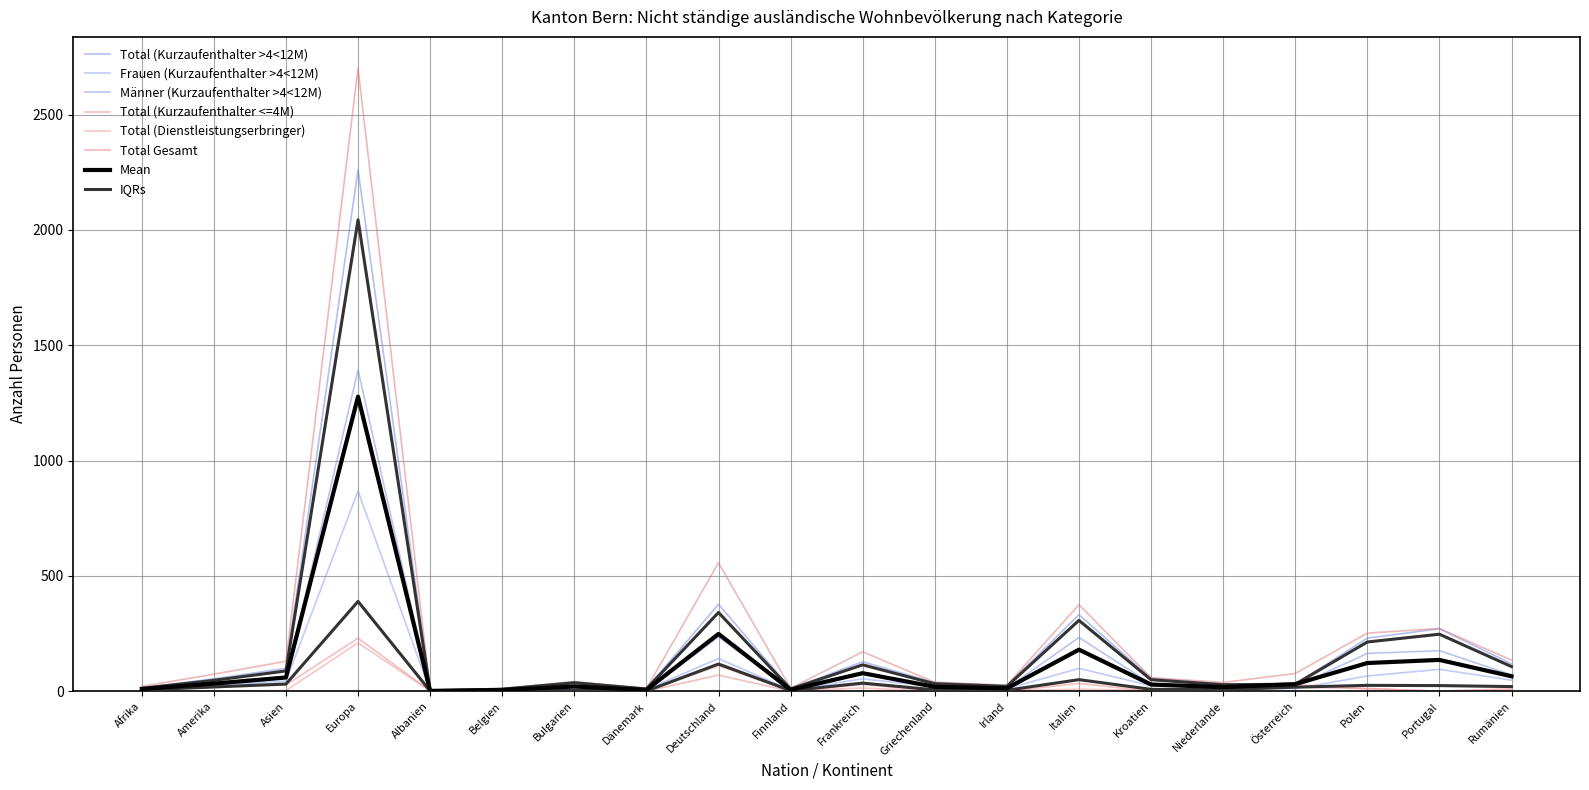

Where does the Männer (Kurzaufenthalter >4<12M) series first go above 27?

Asien